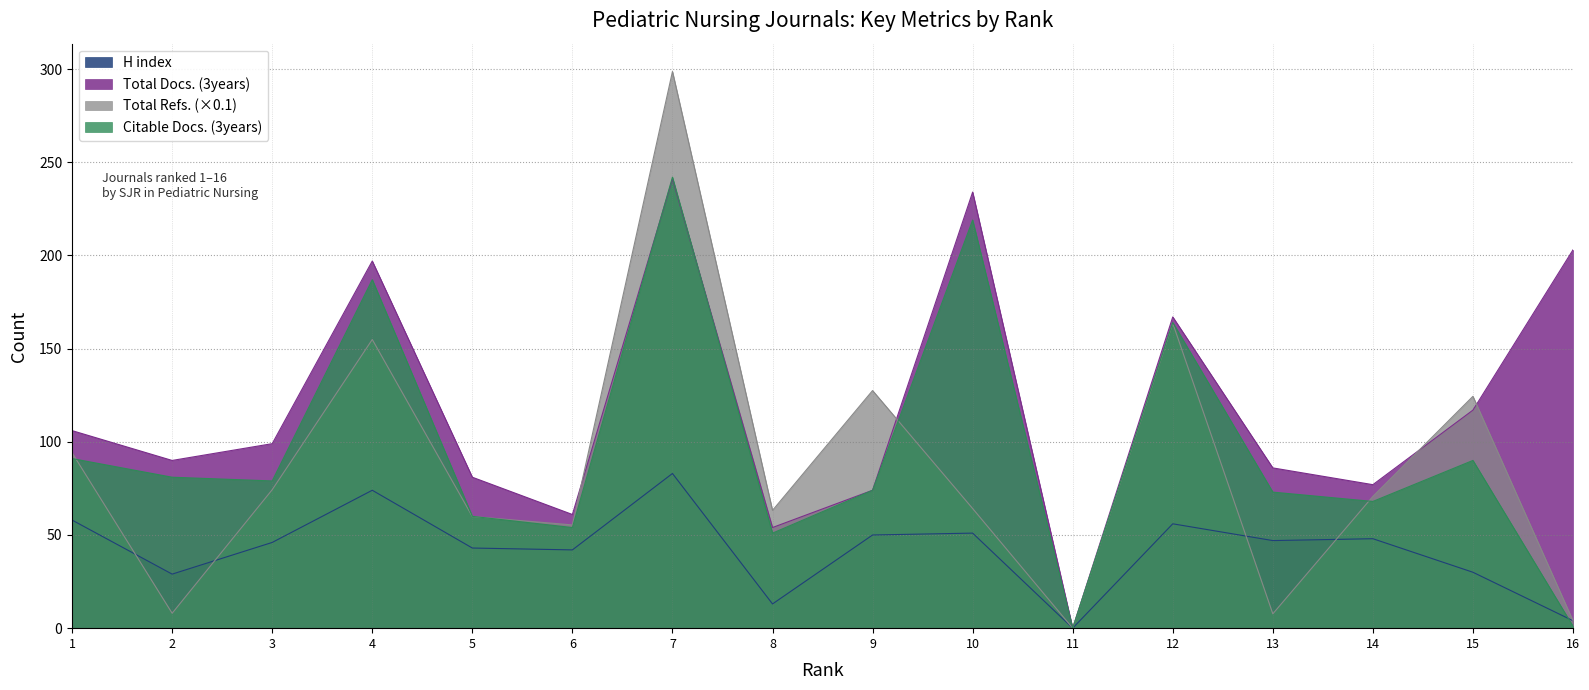

At which category does Total Docs. (3years) reach its first local peak?

4